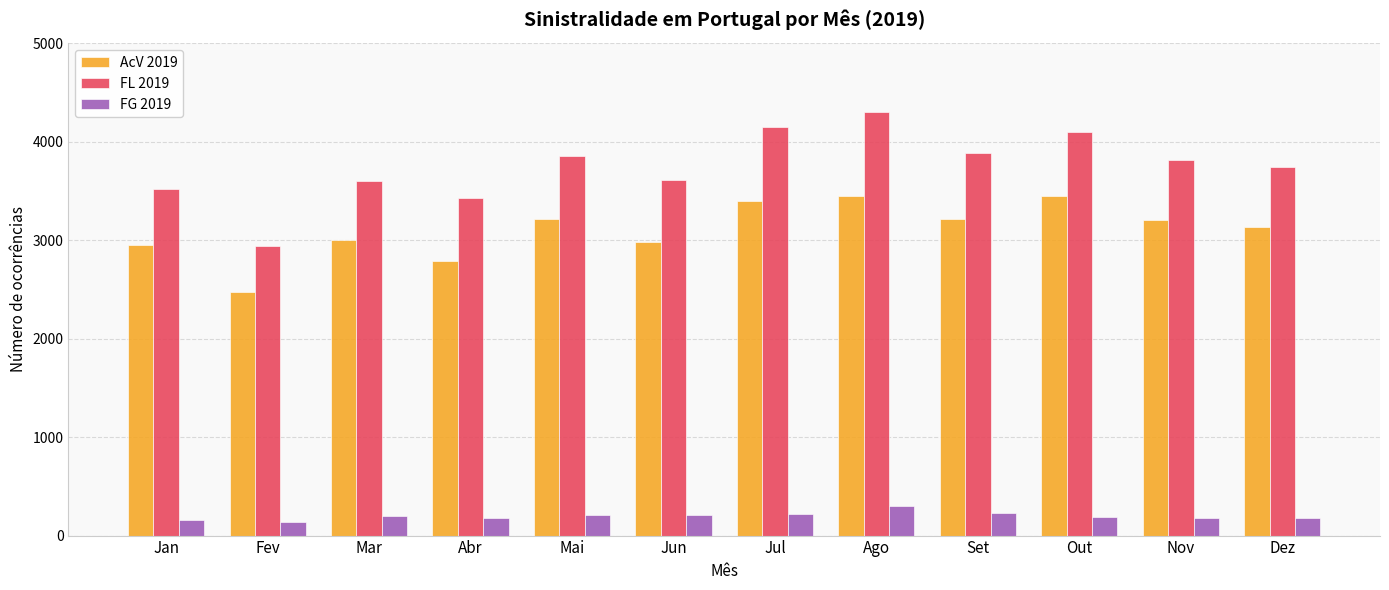

How many bars are there in total?

36